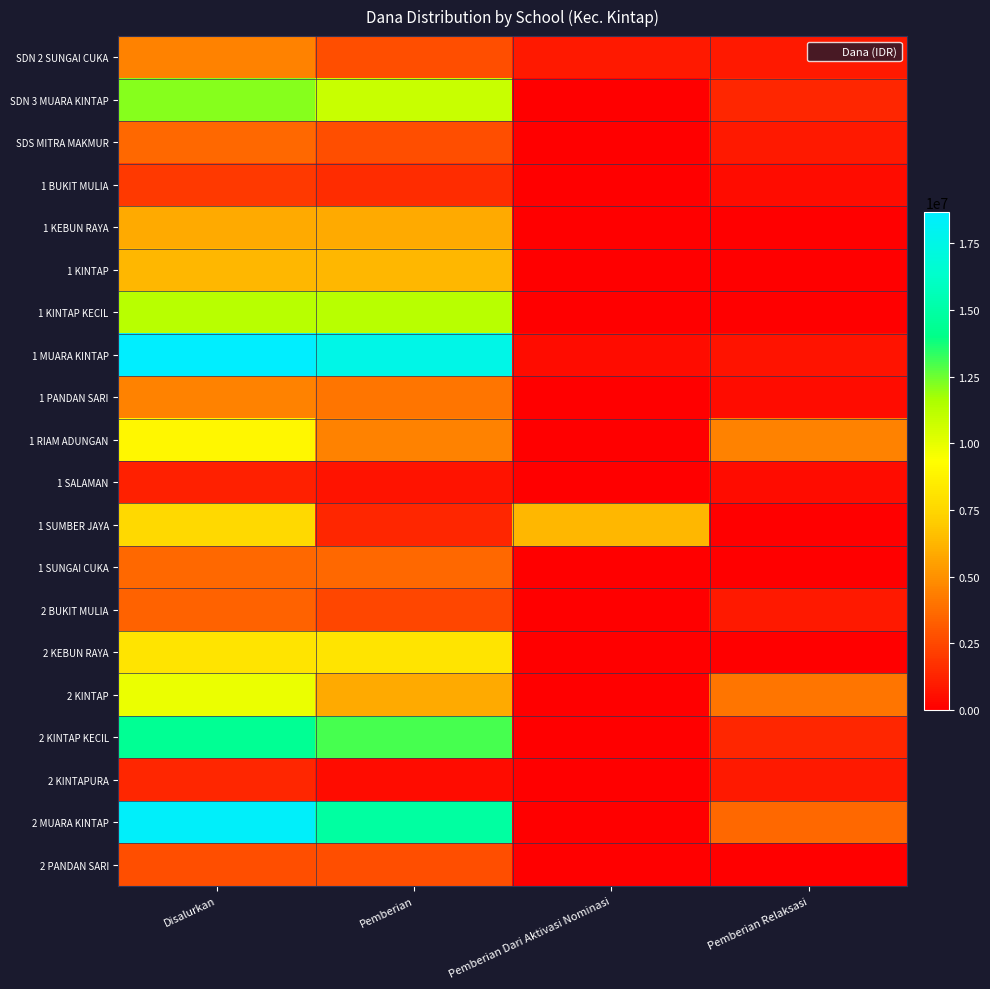

What is the maximum value shown in the chart?

18675000